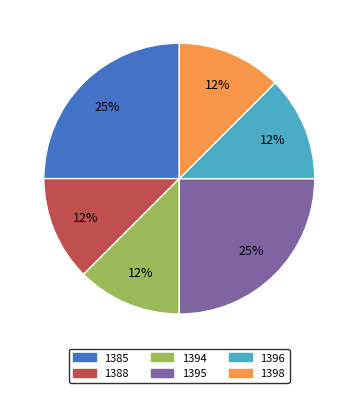

Do 1398 and 1396 together represent more than half of the pie?

No